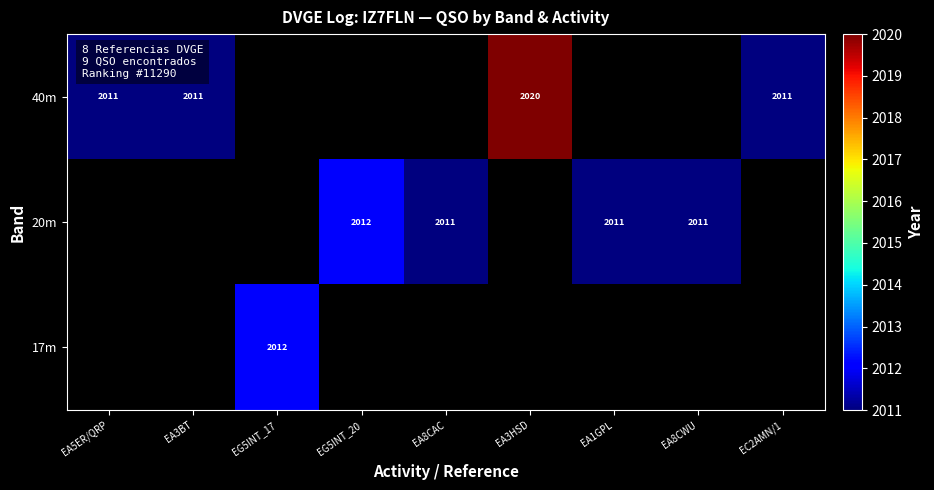

What is the smallest value displayed?

2011.0